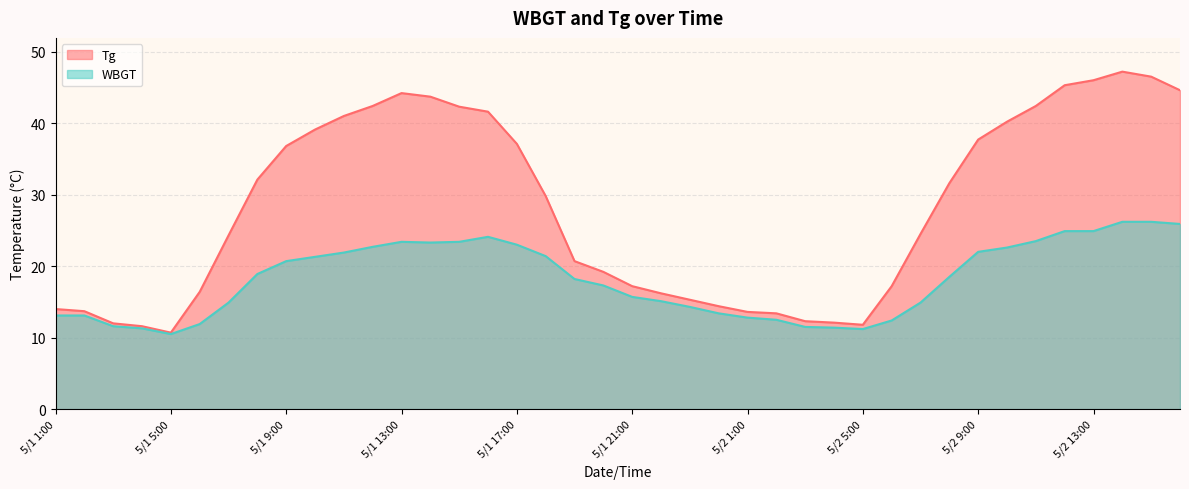

Between 5/1 1:00 and 5/2 5:00, which is larger?

5/1 1:00